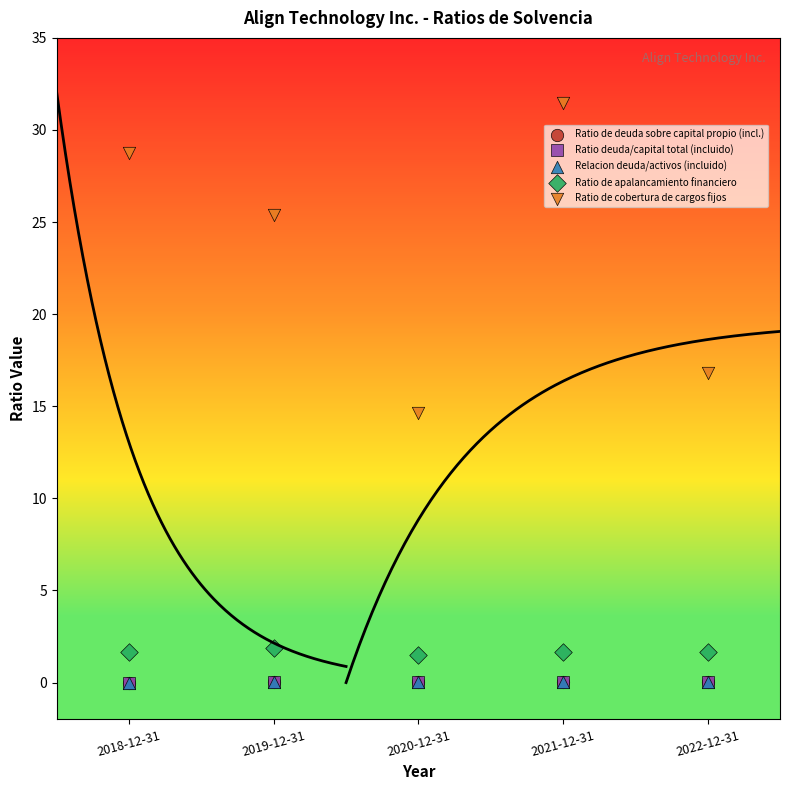

Which series reaches the maximum Y coordinate?

Ratio de cobertura de cargos fijos